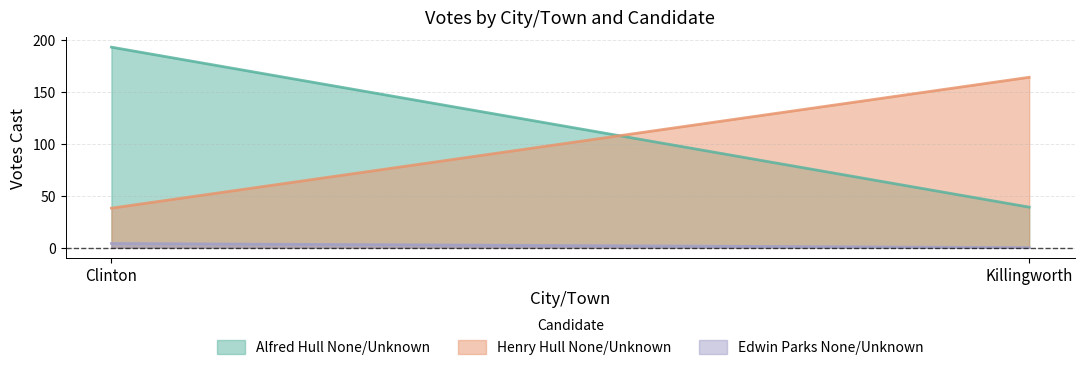

What is the label of the 1st point from the left?

Clinton